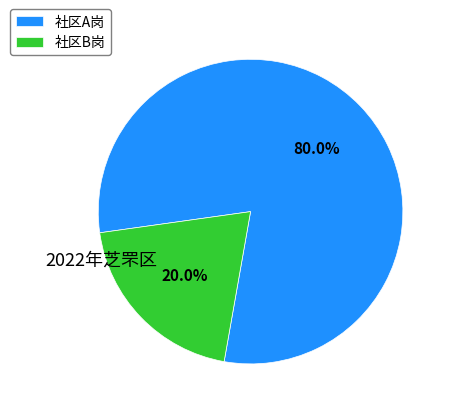

Which category has the biggest portion of the pie?

社区A岗